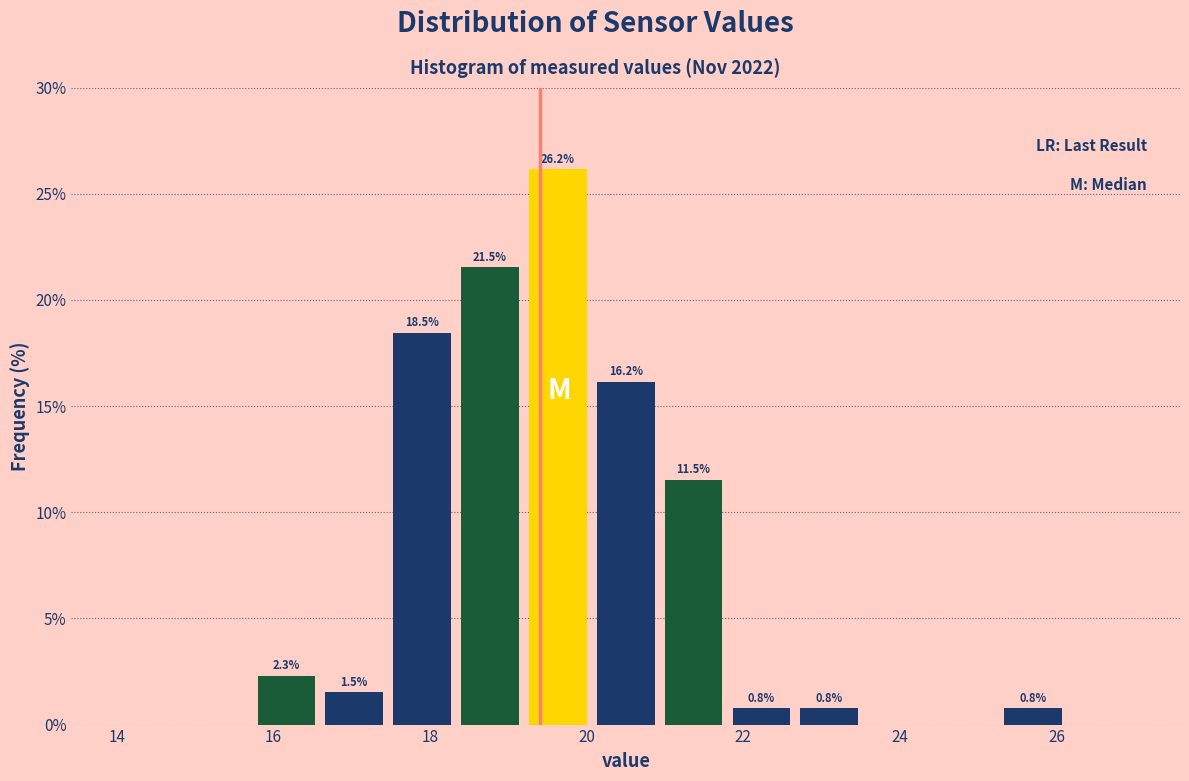

Which range on the x-axis has the tallest bar?

19.2 to 20.0